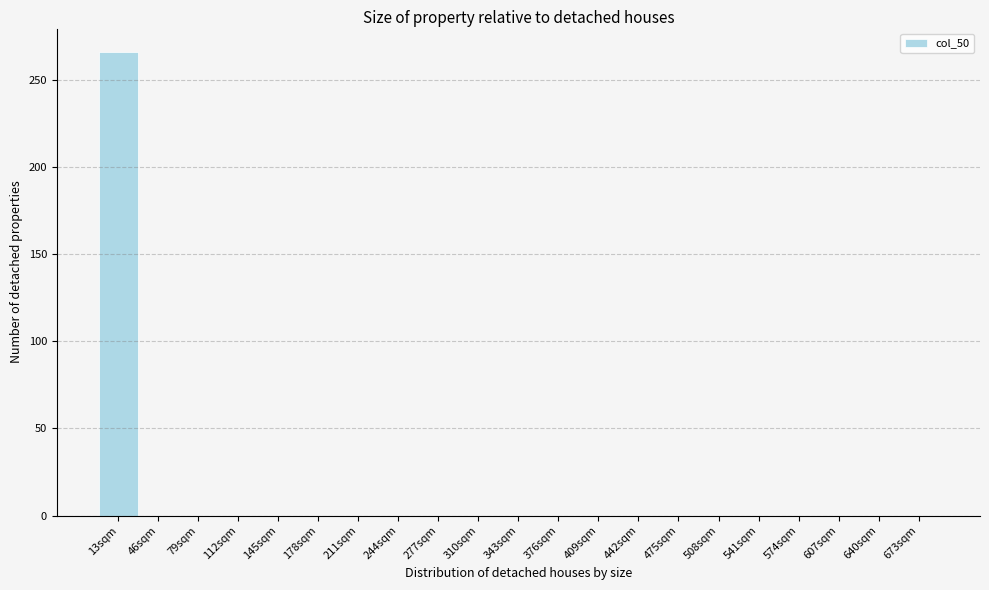

Reading right to left, list all the values displayed in this chart.

673sqm=0	640sqm=0	607sqm=0	574sqm=0	541sqm=0	508sqm=0	475sqm=0	442sqm=0	409sqm=0	376sqm=0	343sqm=0	310sqm=0	277sqm=0	244sqm=0	211sqm=0	178sqm=0	145sqm=0	112sqm=0	79sqm=0	46sqm=0	13sqm=266